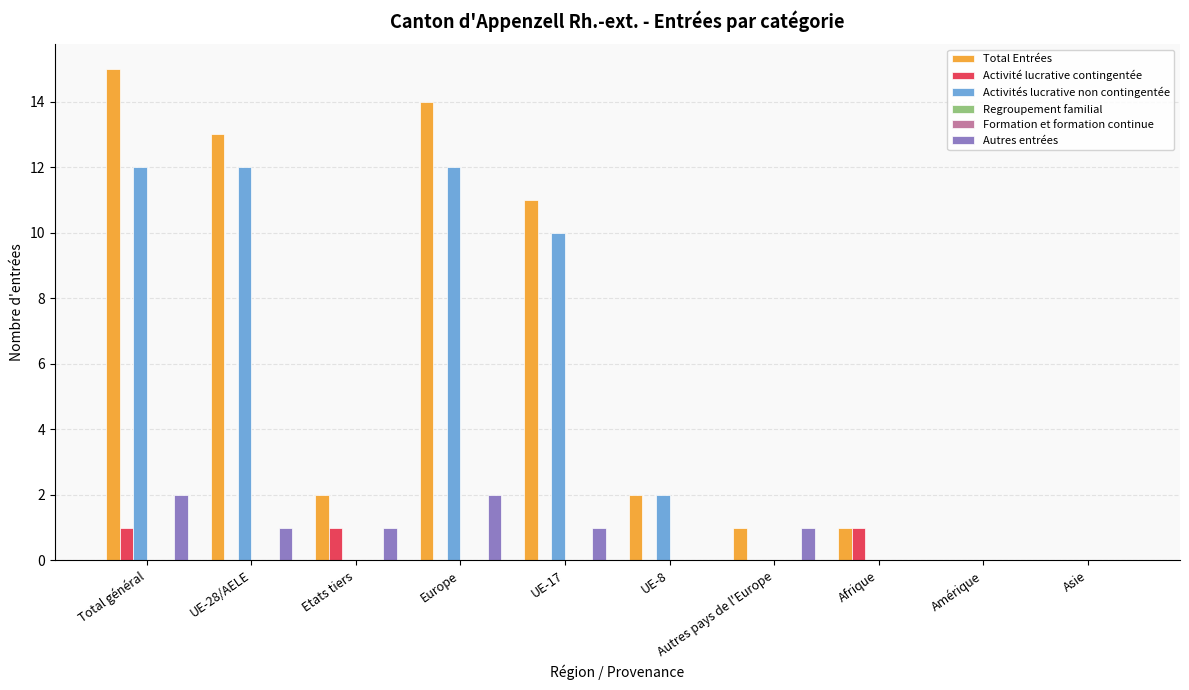

How many bars are there in total?

60